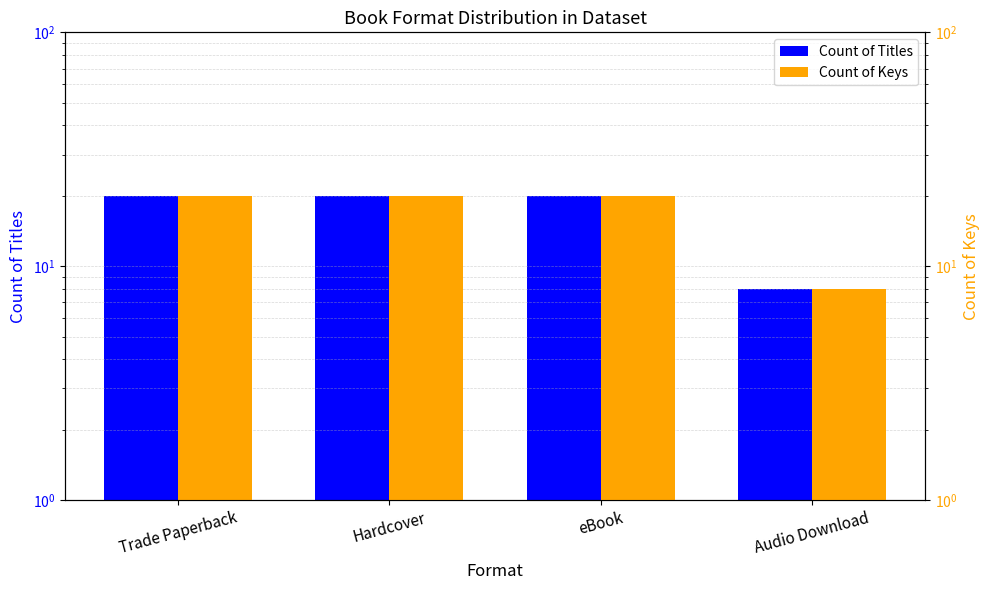

Which label corresponds to the smallest value in the chart?

Audio Download